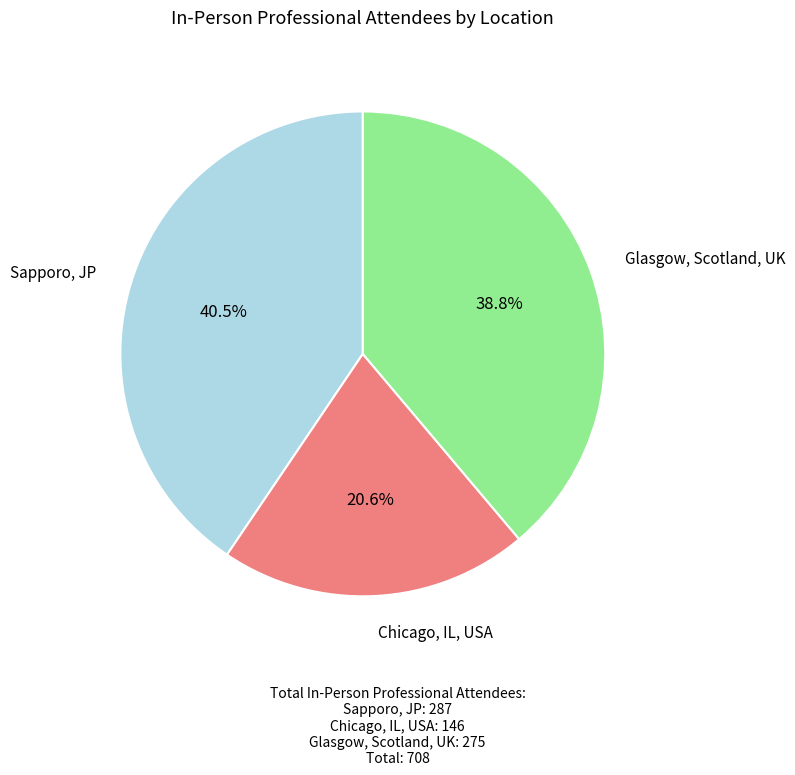

To the nearest percent, what percentage of the pie is Glasgow, Scotland, UK?

39%